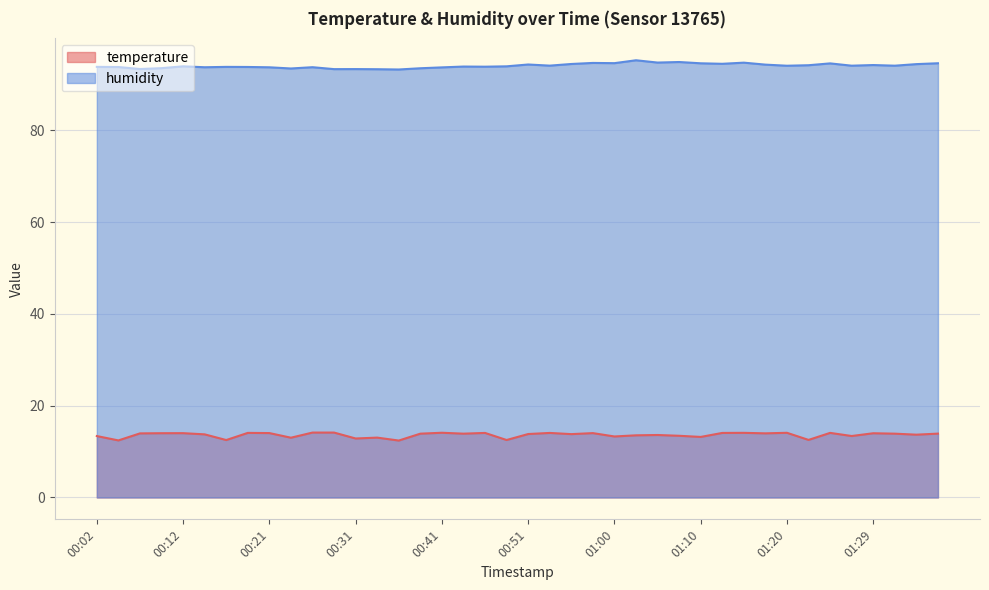

Reading left to right, what are all the values shown in this chart?

temperature: 00:02=13.4	00:04=12.4	00:07=14.0	00:09=14.0	00:12=14.0	00:14=13.8	00:16=12.5	00:19=14.1	00:21=14.0	00:24=13.0	00:26=14.1	00:29=14.1	00:31=12.8	00:34=13.0	00:36=12.4	00:38=13.9	00:41=14.1	00:43=13.9	00:46=14.1	00:48=12.5	00:51=13.8	00:53=14.1	00:55=13.8	00:58=14.0	01:00=13.3	01:03=13.5	01:05=13.6	01:07=13.4	01:10=13.2	01:12=14.1	01:15=14.1	01:17=14.0	01:20=14.1	01:22=12.5	01:25=14.1	01:27=13.4	01:29=14.0	01:32=13.9	01:34=13.7	01:37=13.9
humidity: 00:02=93.8	00:04=93.8	00:07=93.3	00:09=93.5	00:12=93.9	00:14=93.7	00:16=93.8	00:19=93.8	00:21=93.7	00:24=93.4	00:26=93.7	00:29=93.3	00:31=93.3	00:34=93.3	00:36=93.2	00:38=93.5	00:41=93.7	00:43=93.9	00:46=93.8	00:48=93.9	00:51=94.3	00:53=94.1	00:55=94.4	00:58=94.7	01:00=94.6	01:03=95.2	01:05=94.7	01:07=94.8	01:10=94.6	01:12=94.5	01:15=94.7	01:17=94.3	01:20=94.0	01:22=94.2	01:25=94.5	01:27=94.0	01:29=94.2	01:32=94.0	01:34=94.4	01:37=94.6